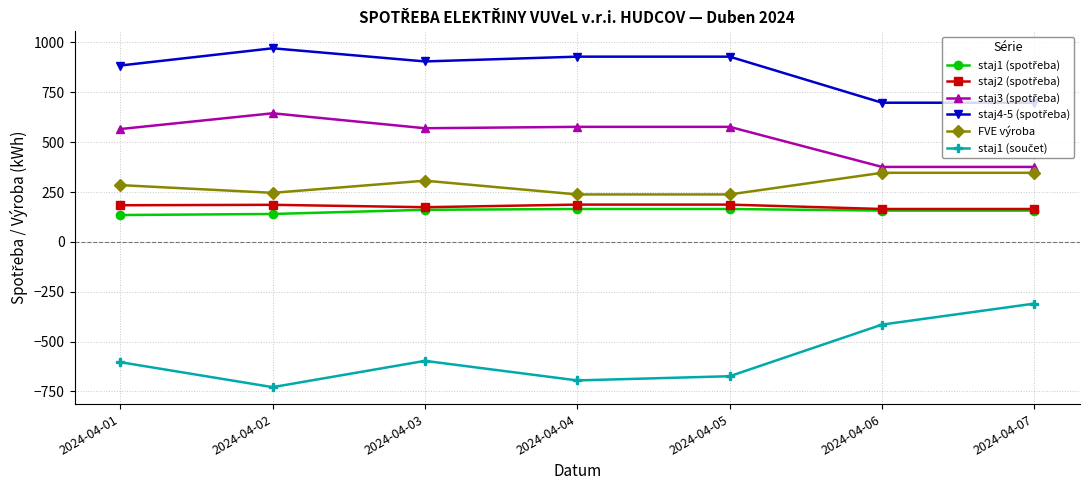

How many data points in FVE výroba are less than 284?

3